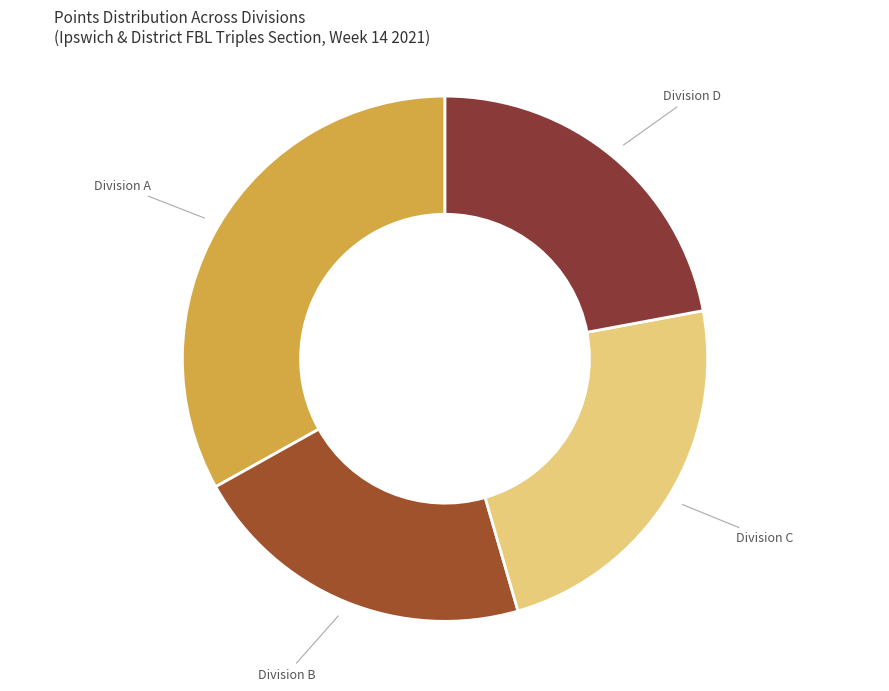

Which slice is the largest?

Division A